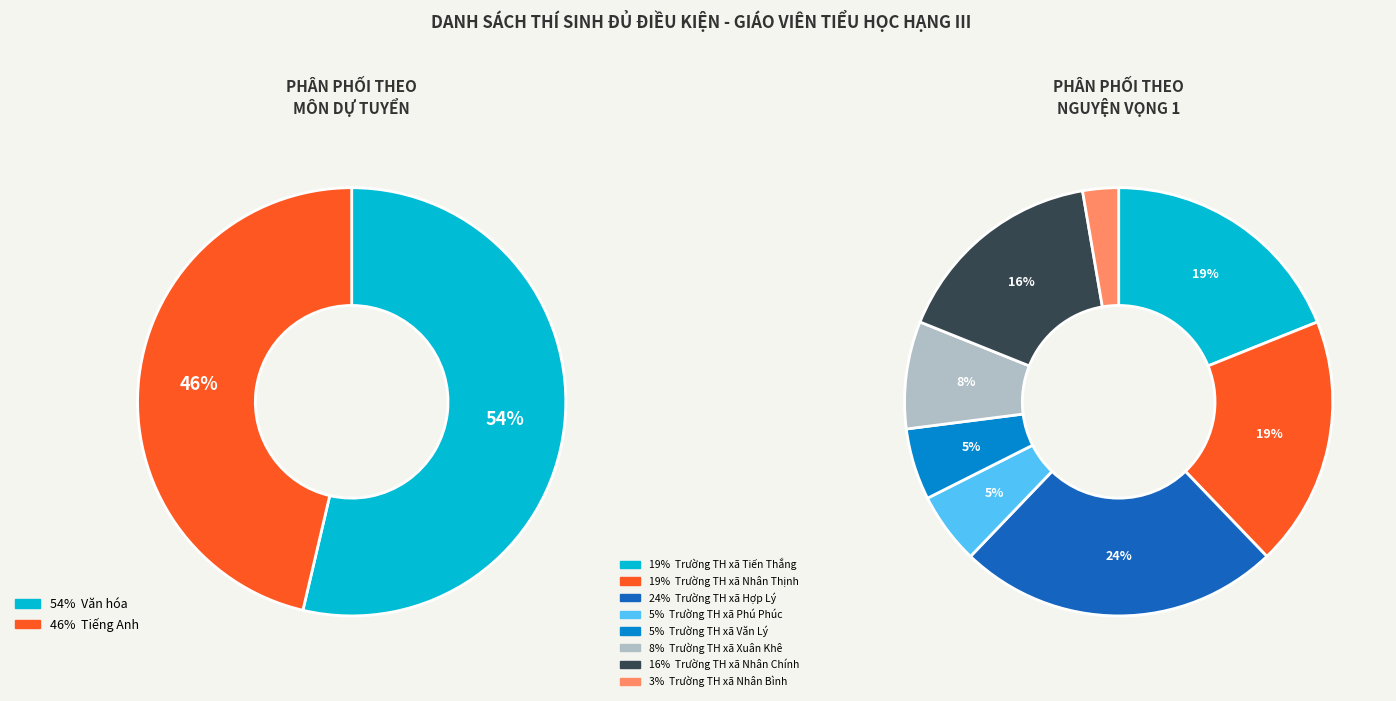

Which category has the smallest portion of the pie?

Tiếng Anh